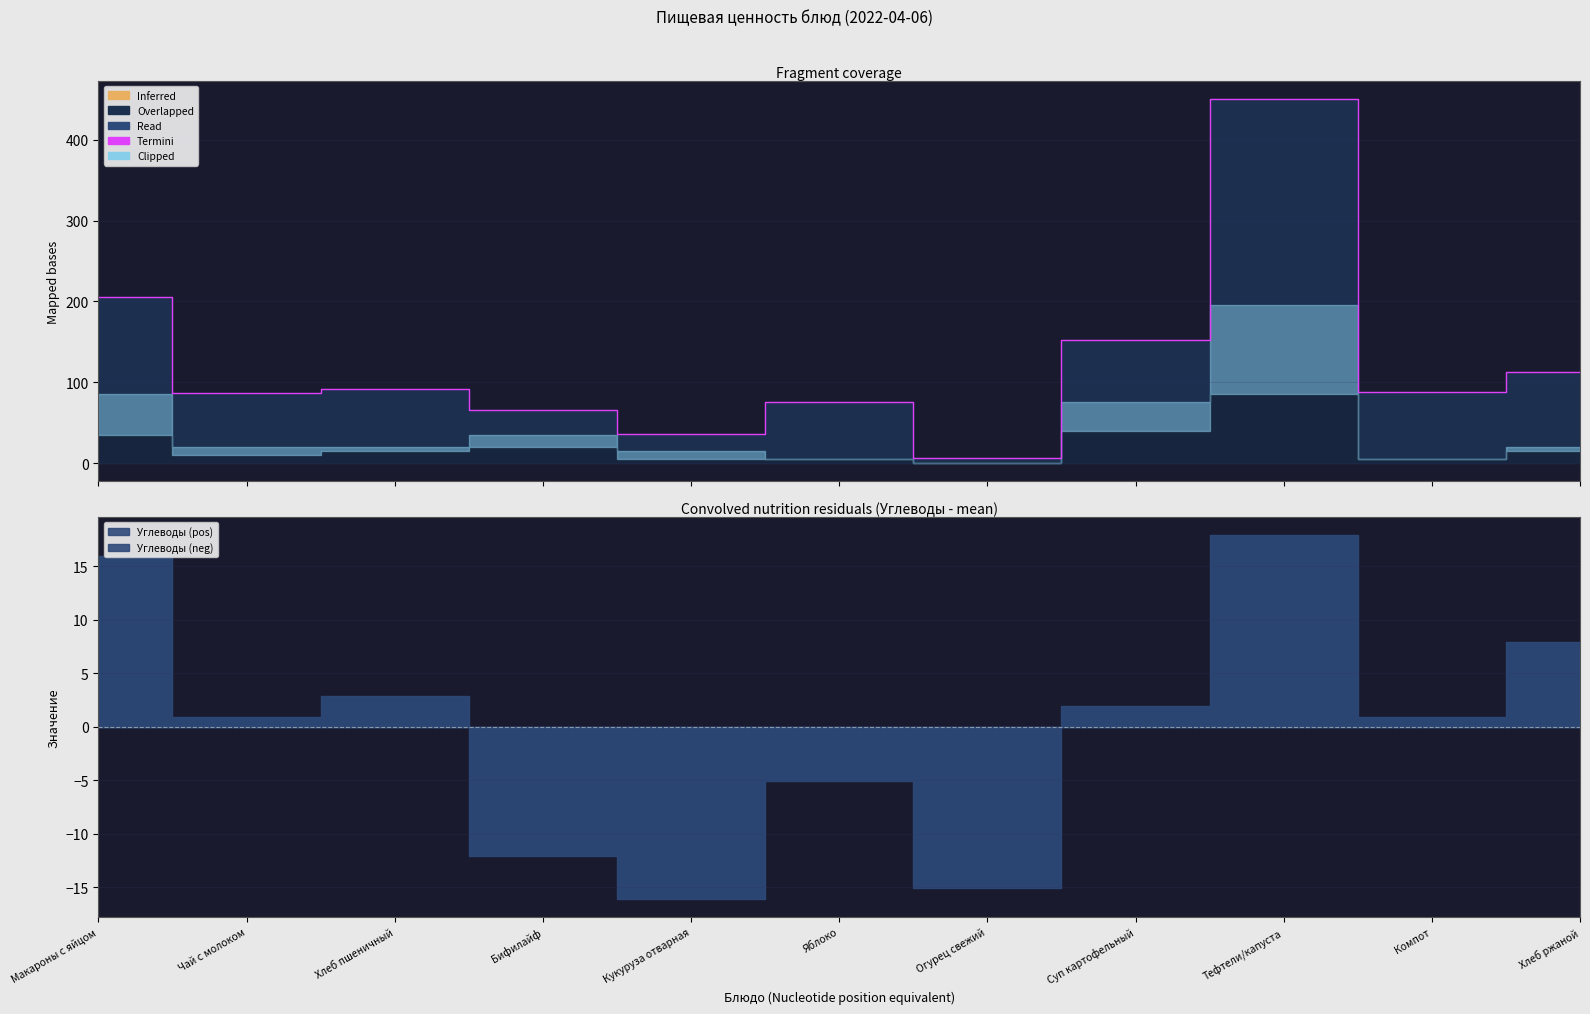

Between Хлеб ржаной and Бифилайф, which is larger?

Хлеб ржаной